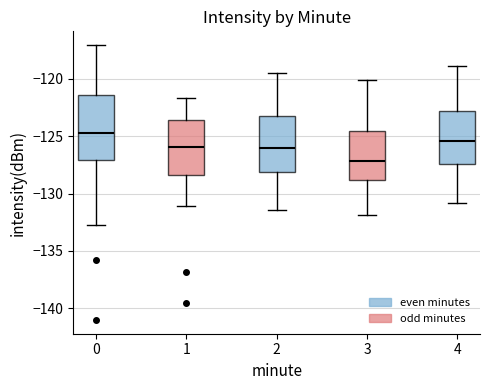

Reading left to right, transcribe this box plot: for each box, give where its median line is, the range the box spans, and where its two whiskers end, as read against the y-axis. The values are not printed on the chart, so give them approximately, as read against the axis.

0: median -124.5, box -127.0 to -121.5, whiskers -133.0 to -117.0
1: median -126.0, box -128.5 to -123.5, whiskers -131.0 to -121.5
2: median -126.0, box -128.0 to -123.0, whiskers -131.5 to -119.5
3: median -127.0, box -129.0 to -124.5, whiskers -132.0 to -120.0
4: median -125.5, box -127.5 to -122.5, whiskers -131.0 to -119.0